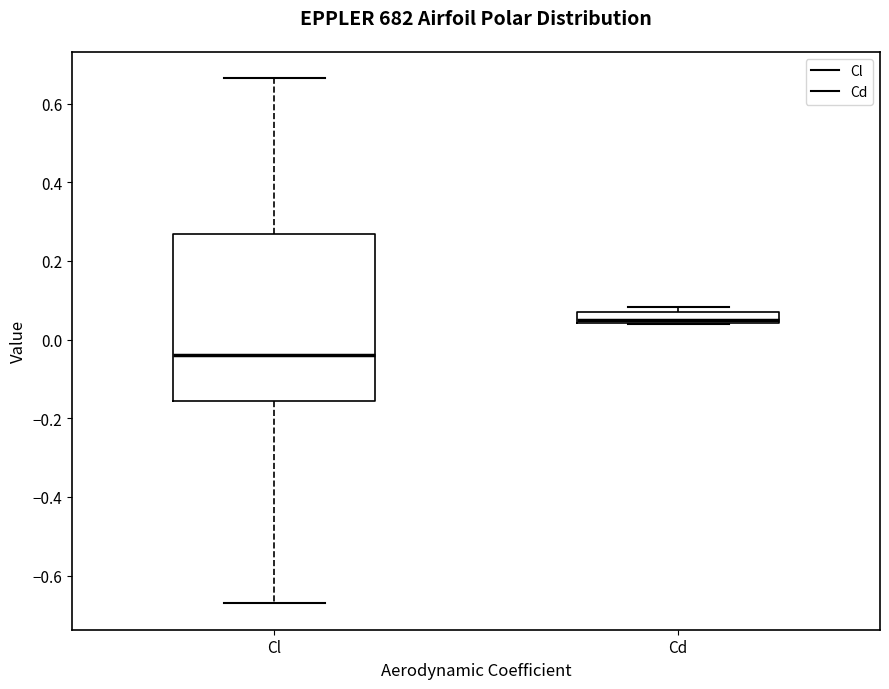

Where does the upper whisker of the box for Cl end on the y-axis? The values are not printed on the chart, so give them approximately, as read against the axis.

0.66